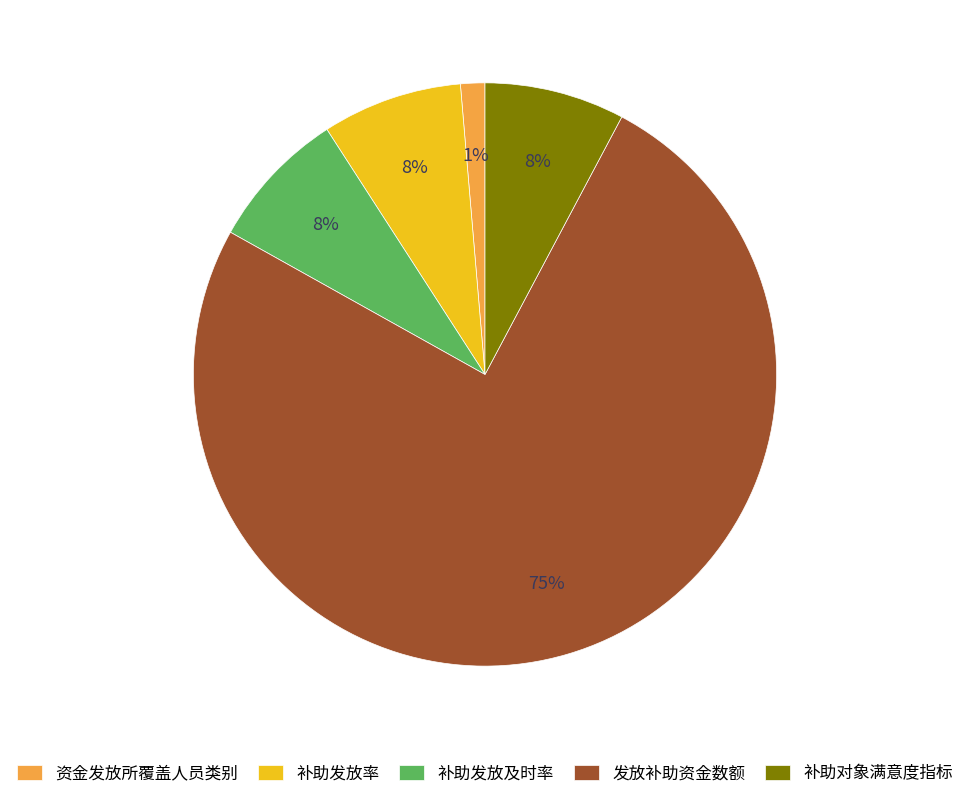

Between 补助发放率 and 发放补助资金数额, which is larger?

发放补助资金数额